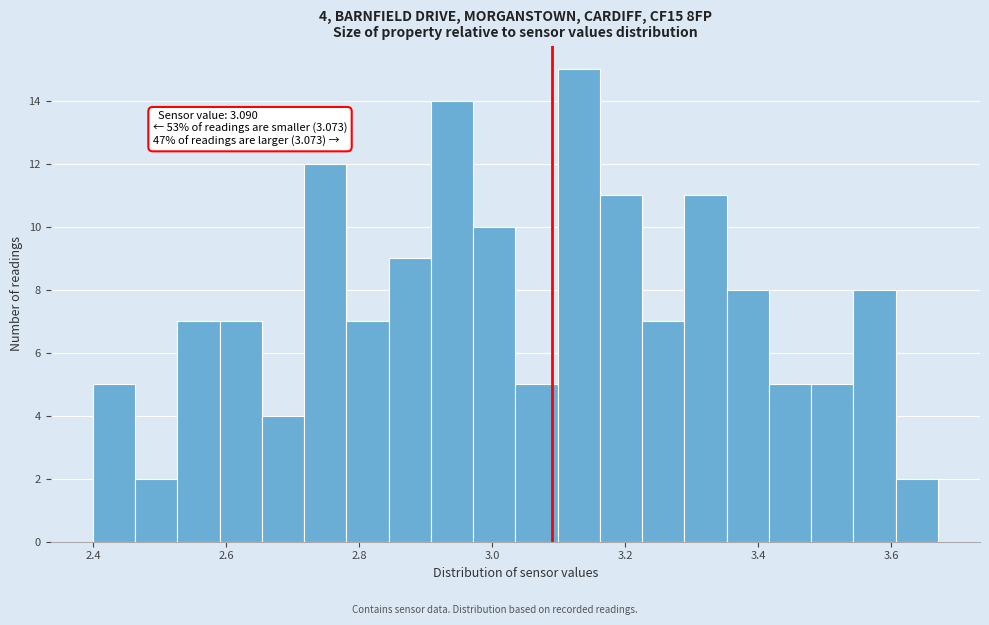

Read against the x-axis, roughly where is the centre of the tallest bar?

3.14